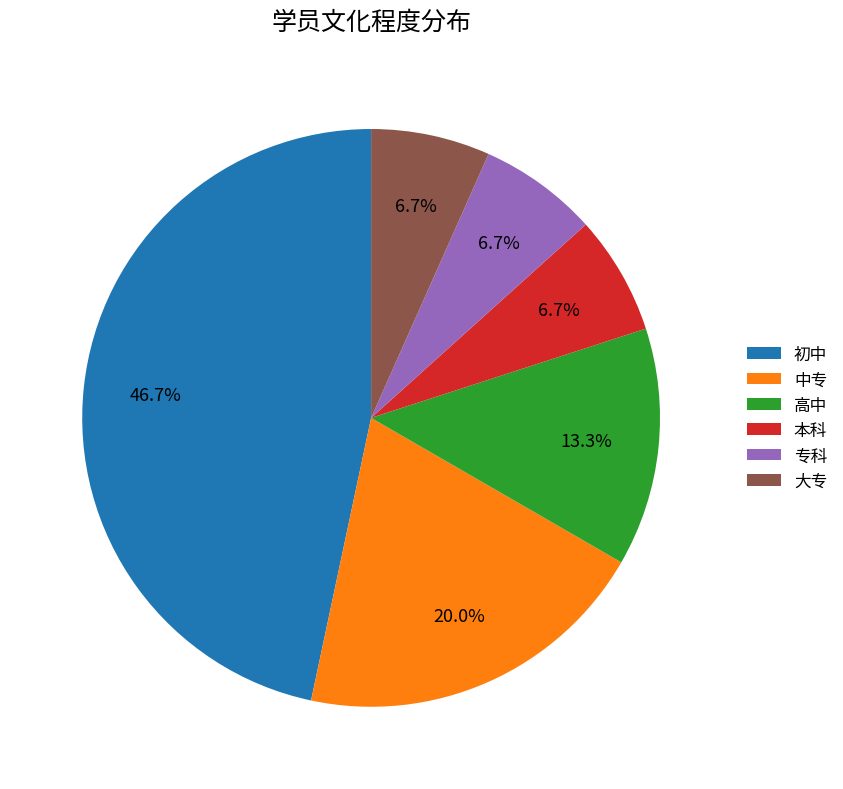

What percentage is NOT represented by 专科?

93.3%